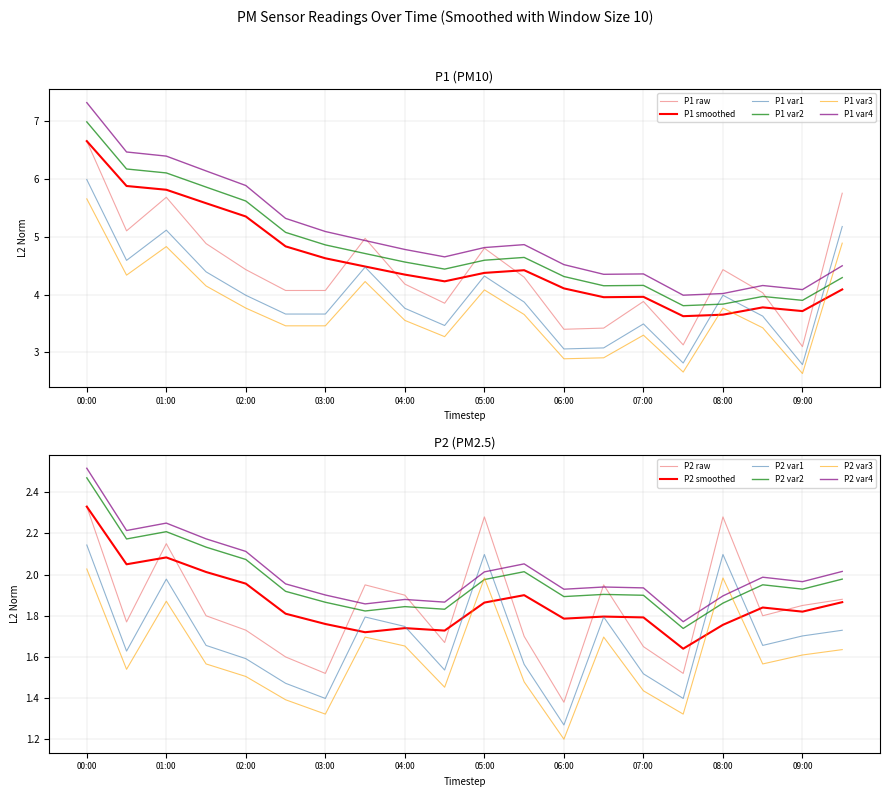

Which has a higher value, 00:30 or 03:00?

00:30